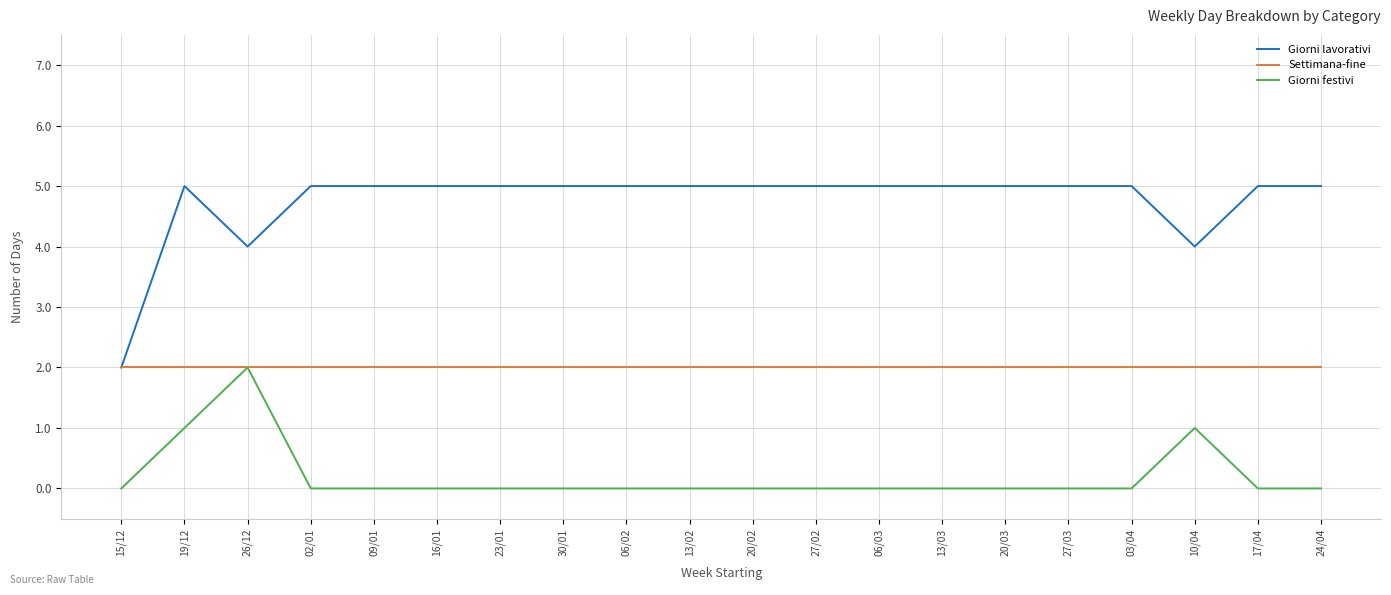

The value of Settimana-fine at 15/12 is 2. True or false?

True